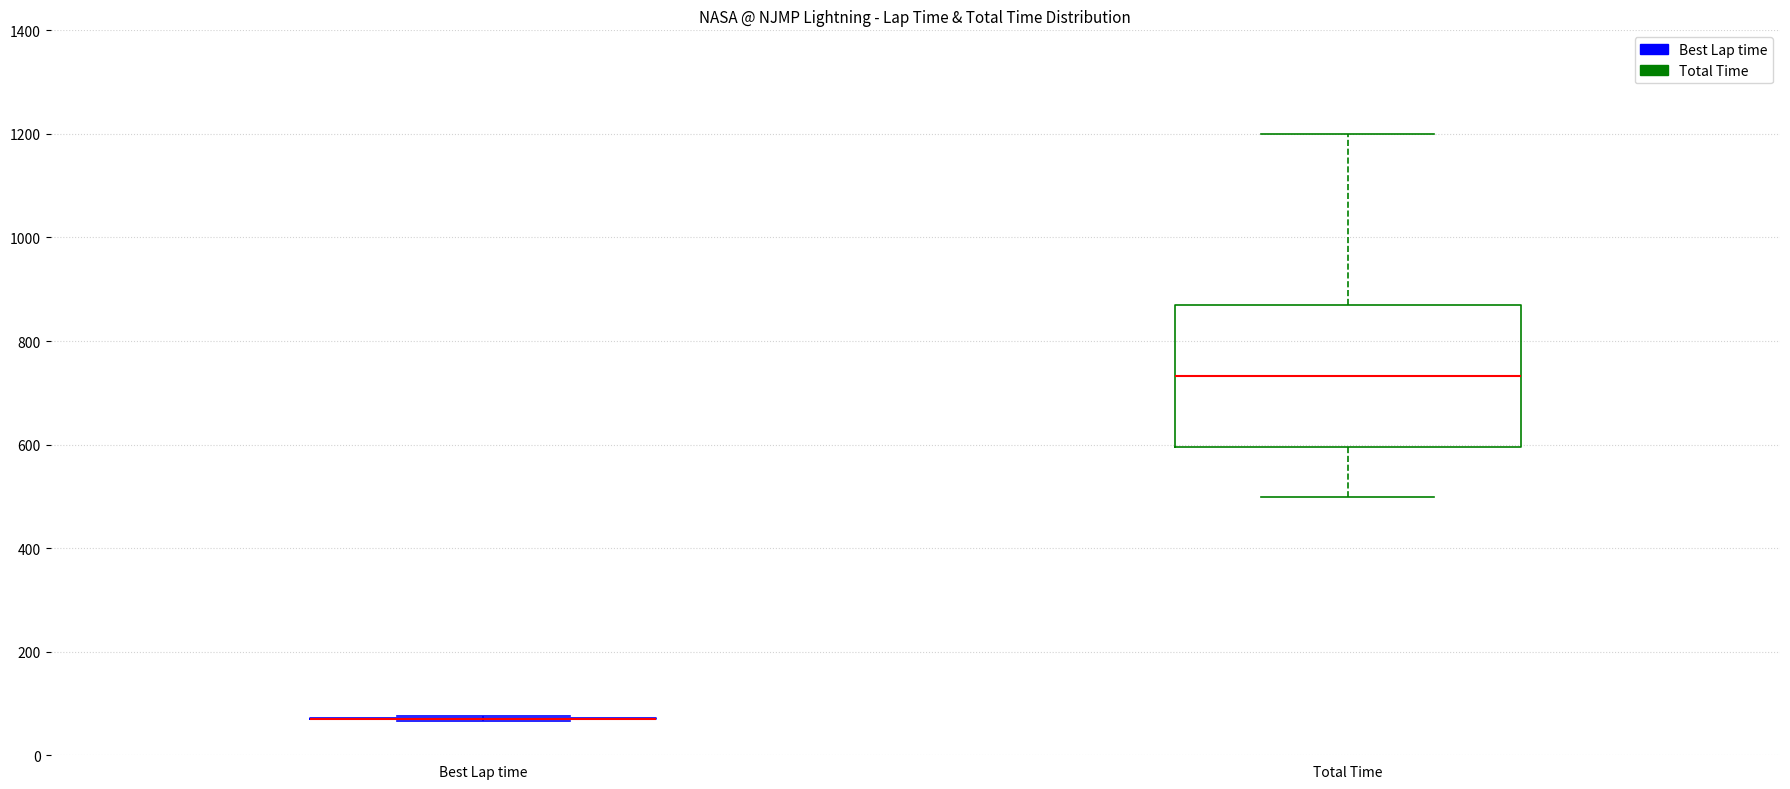

Reading left to right, read every box against the y-axis: the position of its median line, the range the box covers, and the ends of its whiskers. The values are not printed on the chart, so give them approximately, as read against the axis.

Best Lap time: box collapsed to a line at 80, whiskers 60 to 80
Total Time: median 740, box 600 to 880, whiskers 500 to 1200